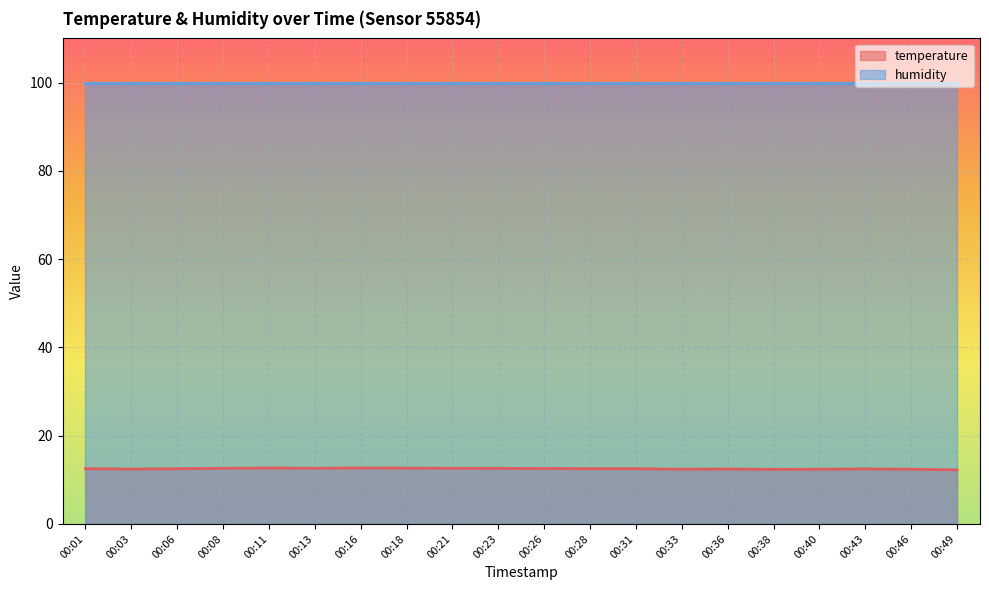

What is the value of the 6th point from the left?

12.6